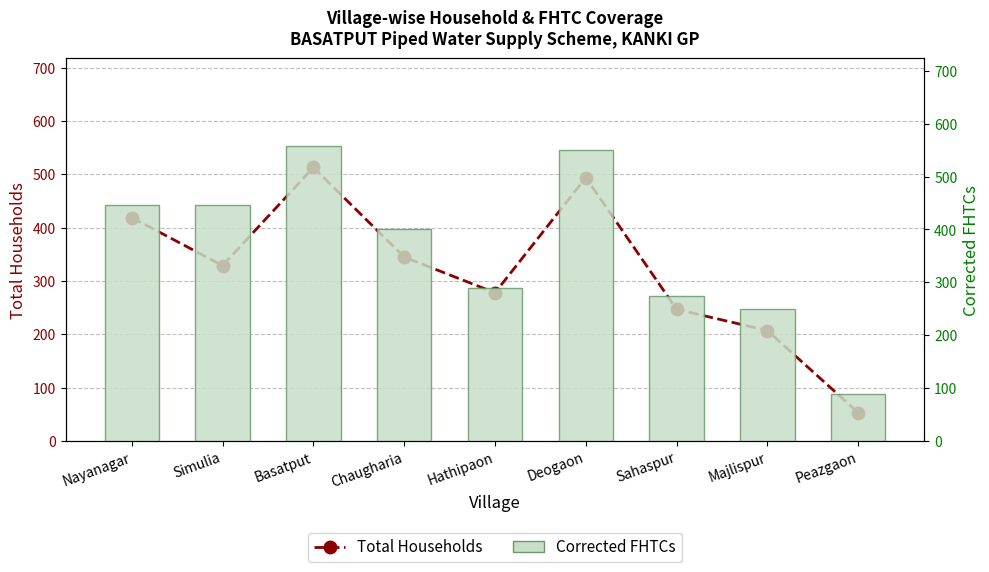

What is the label of the 2nd bar from the right?

Majlispur